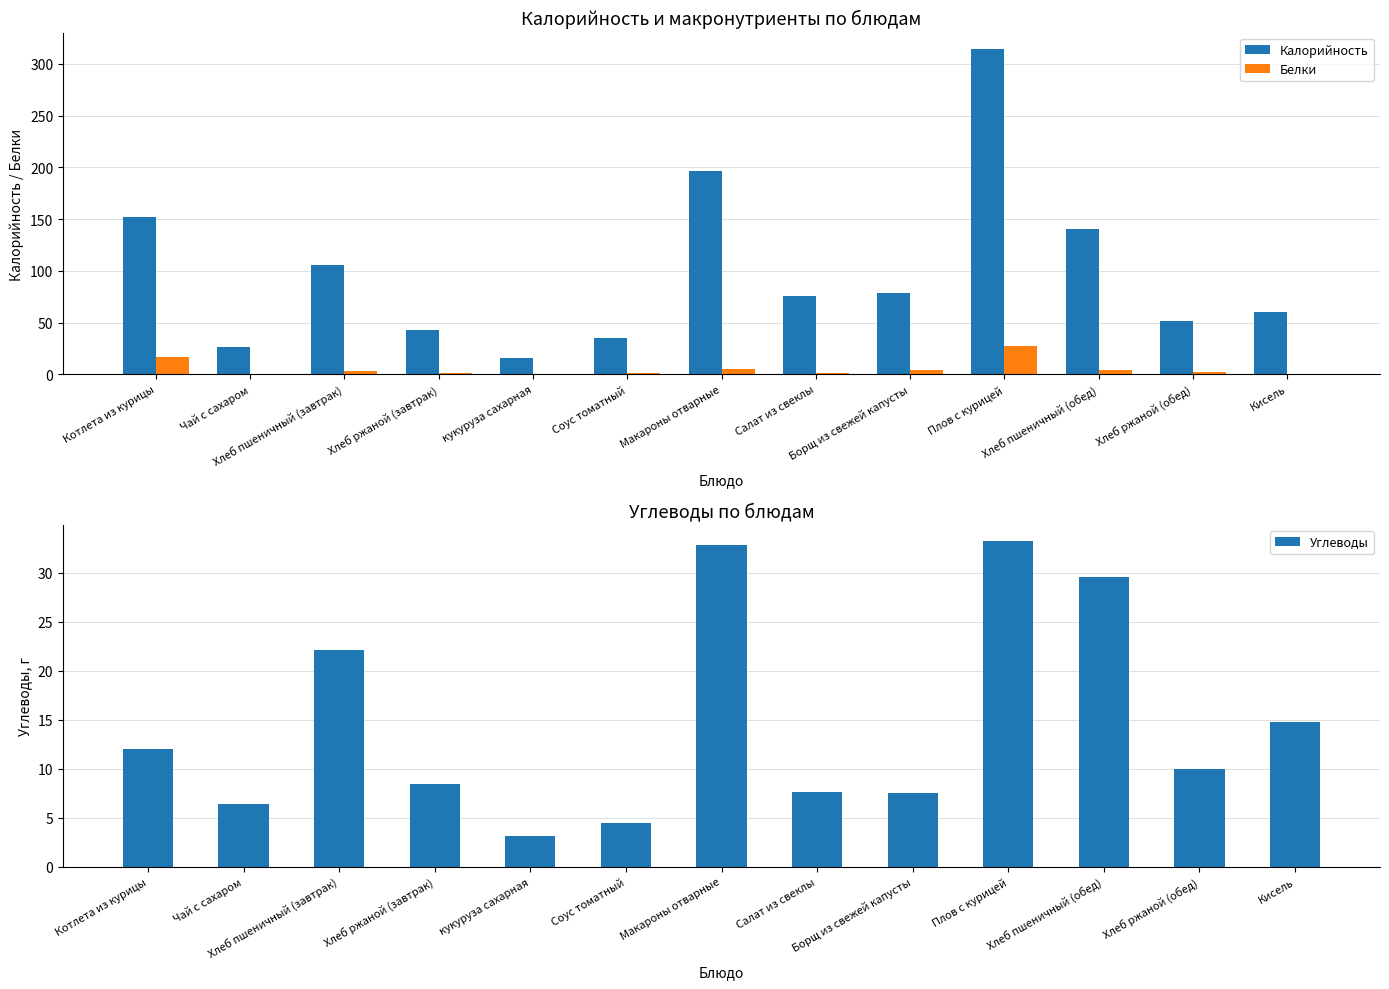

Is it true that Углеводы equals 8.4 at Хлеб ржаной (завтрак)?

True